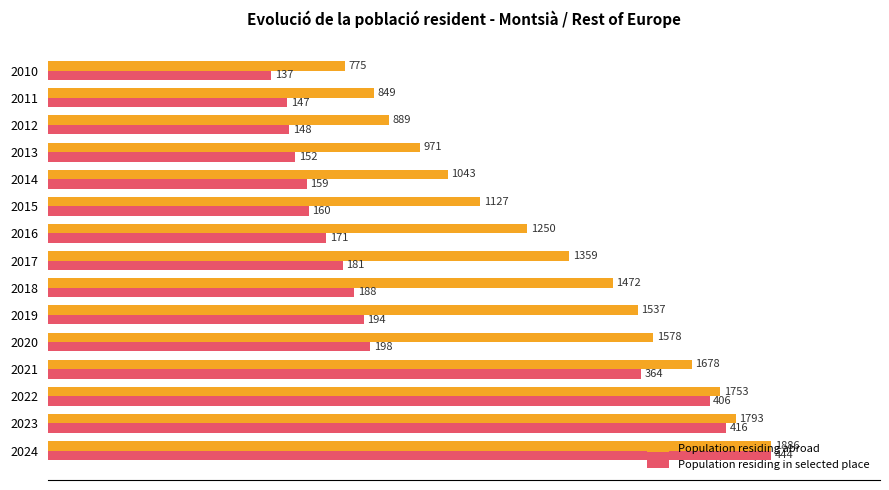

What are all the series names shown in the legend?

Population residing abroad, Population residing in selected place